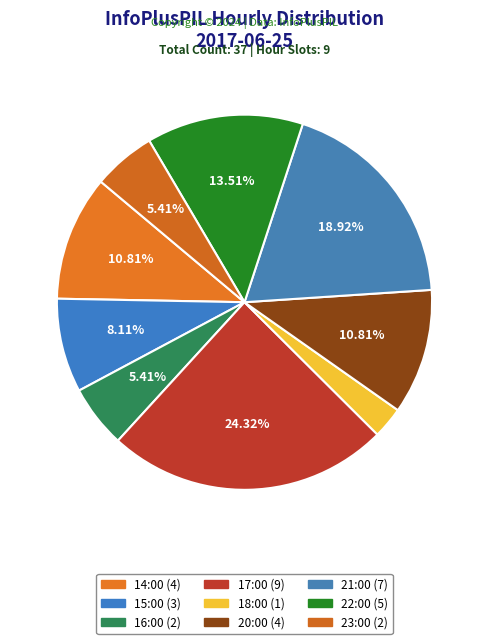

To the nearest percent, what is the average slice percentage?

11%